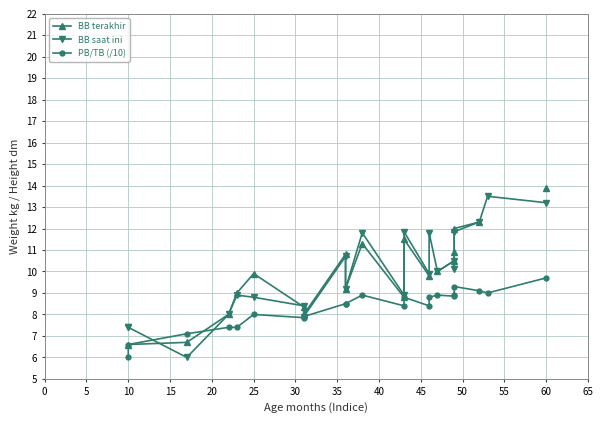

True or false: BB terakhir and PB/TB (/10) intersect in this chart.

True